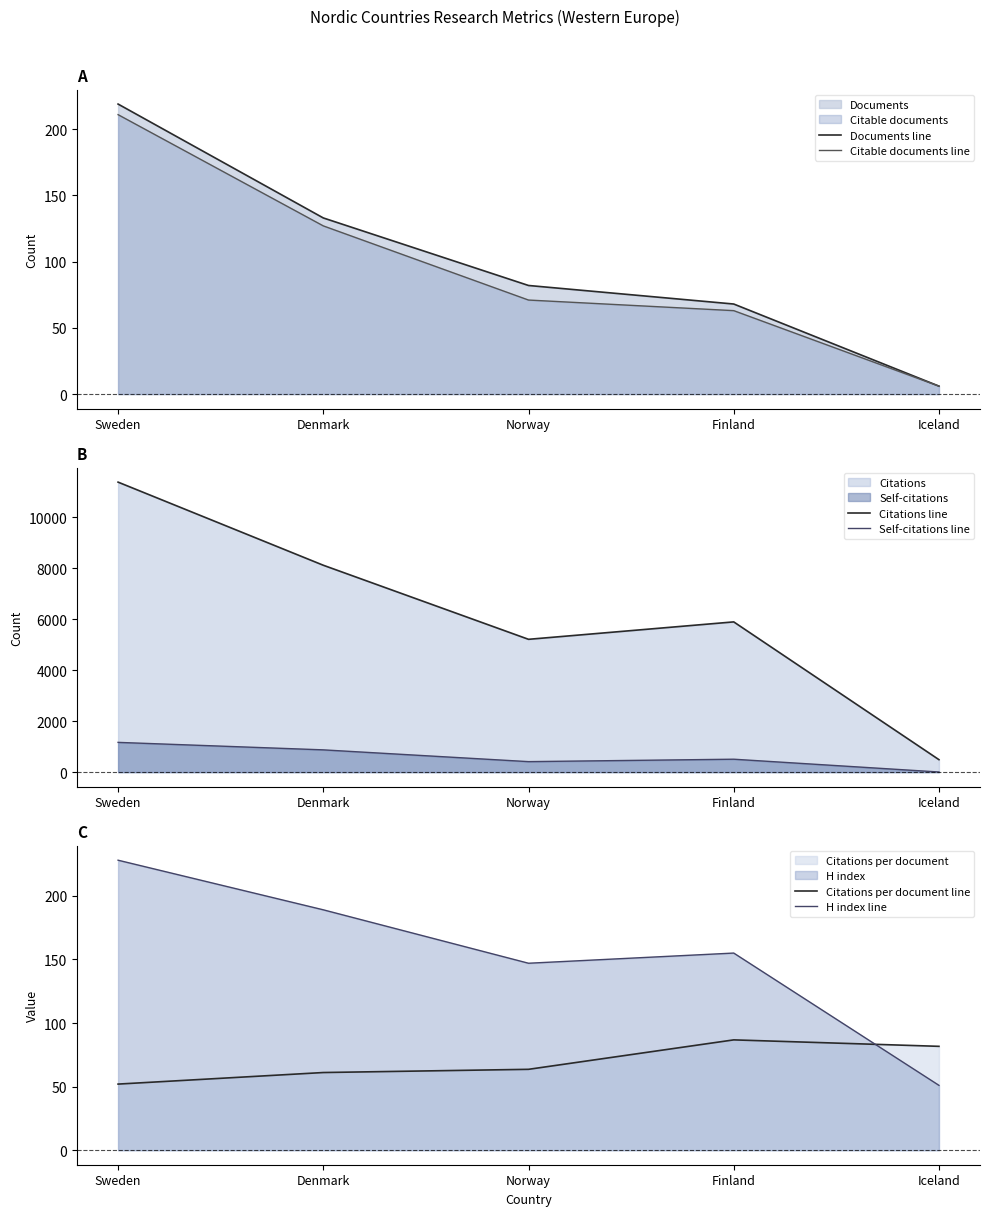

Reading left to right, extract all data points from this chart.

Documents line: Sweden=219.0	Denmark=133.0	Norway=82.0	Finland=68.0	Iceland=6.0
Citable documents line: Sweden=211.0	Denmark=127.0	Norway=71.0	Finland=63.0	Iceland=6.0
Citations line: Sweden=11386.0	Denmark=8123.0	Norway=5215.0	Finland=5899.0	Iceland=490.0
Self-citations line: Sweden=1169.0	Denmark=875.0	Norway=413.0	Finland=508.0	Iceland=6.0
Citations per document line: Sweden=52.0	Denmark=61.1	Norway=63.6	Finland=86.8	Iceland=81.7
H index line: Sweden=228.0	Denmark=189.0	Norway=147.0	Finland=155.0	Iceland=51.0